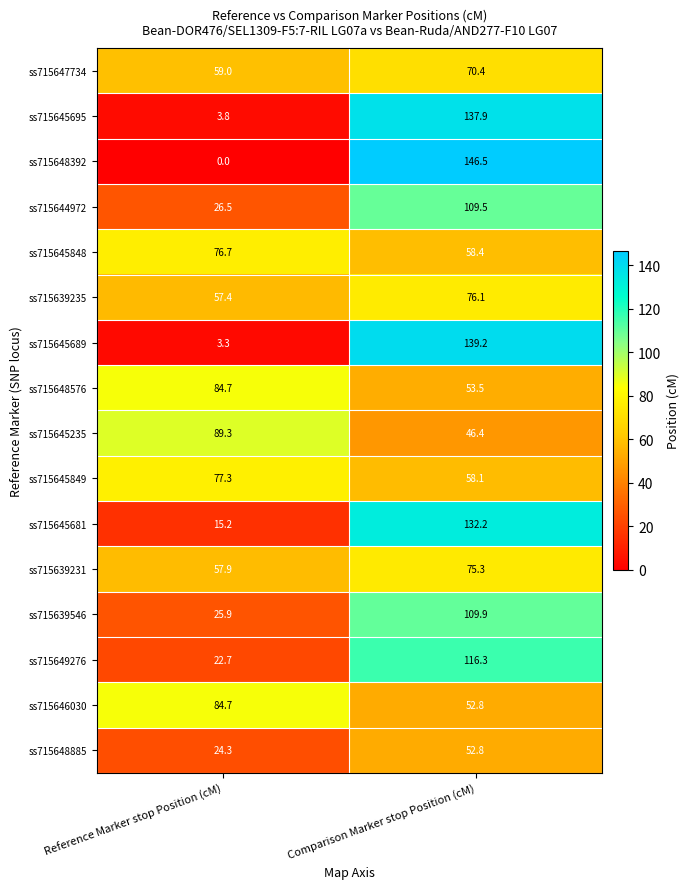

At which label is ss715644972 closest to 68?

Reference Marker stop Position (cM)